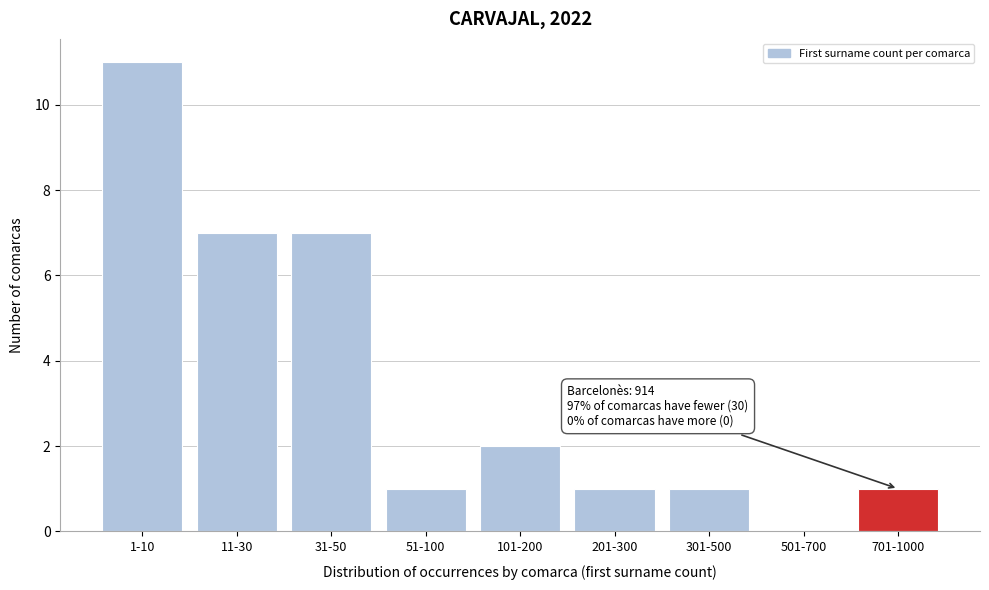

Reading right to left, what are all the values shown in this chart?

701-1000=1	501-700=0	301-500=1	201-300=1	101-200=2	51-100=1	31-50=7	11-30=7	1-10=11